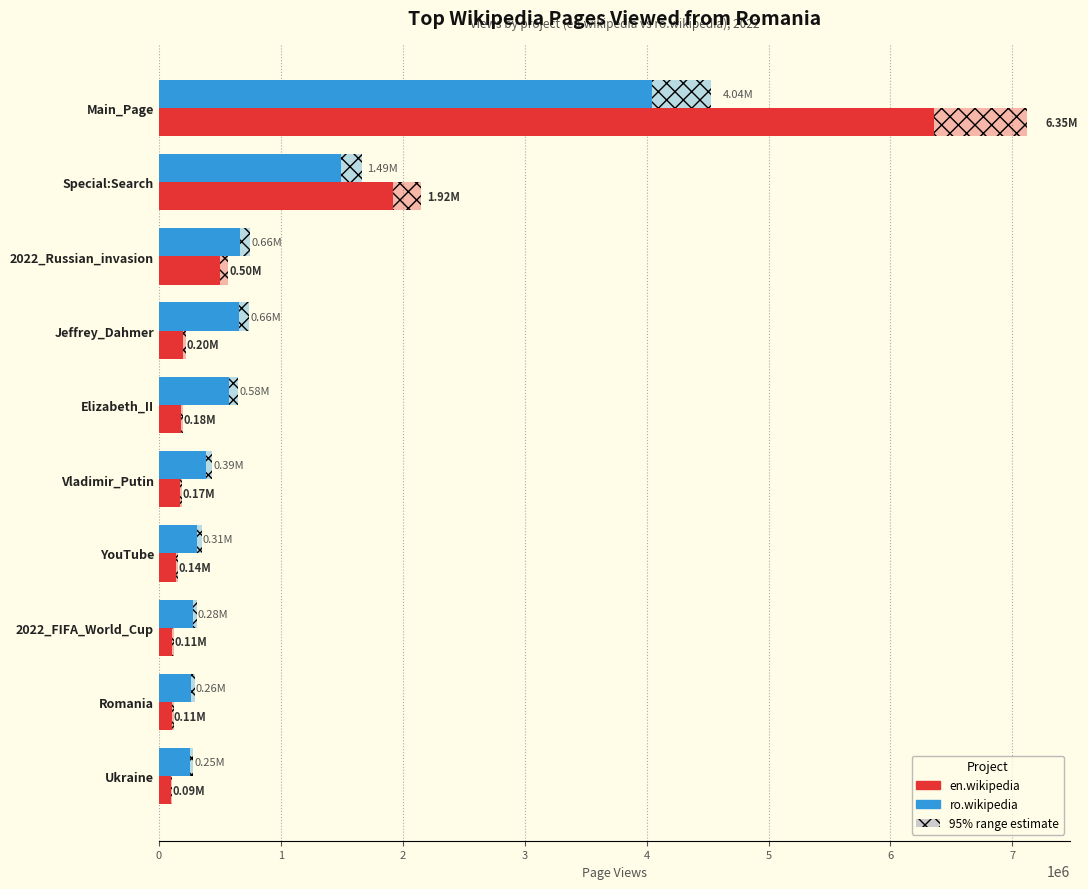

What is the minimum value shown in the chart?

94600